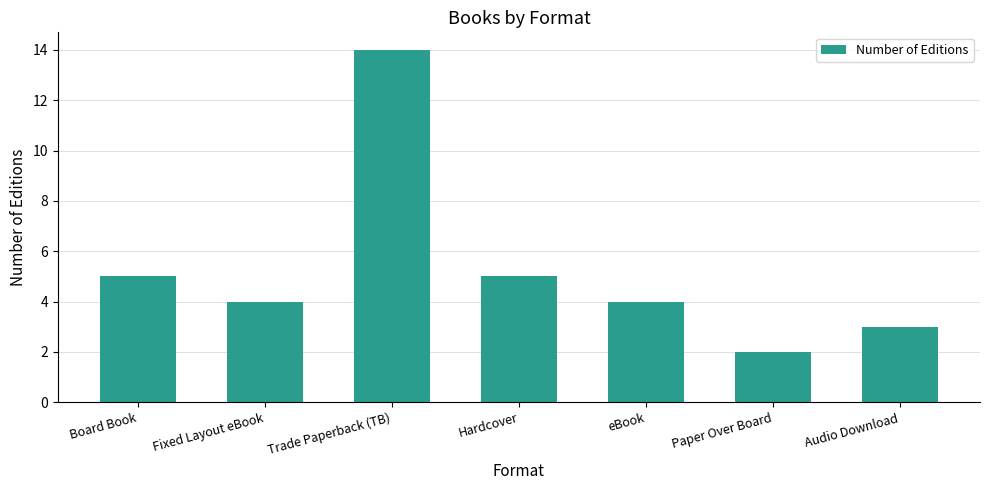

What is the label of the 7th bar from the right?

Board Book